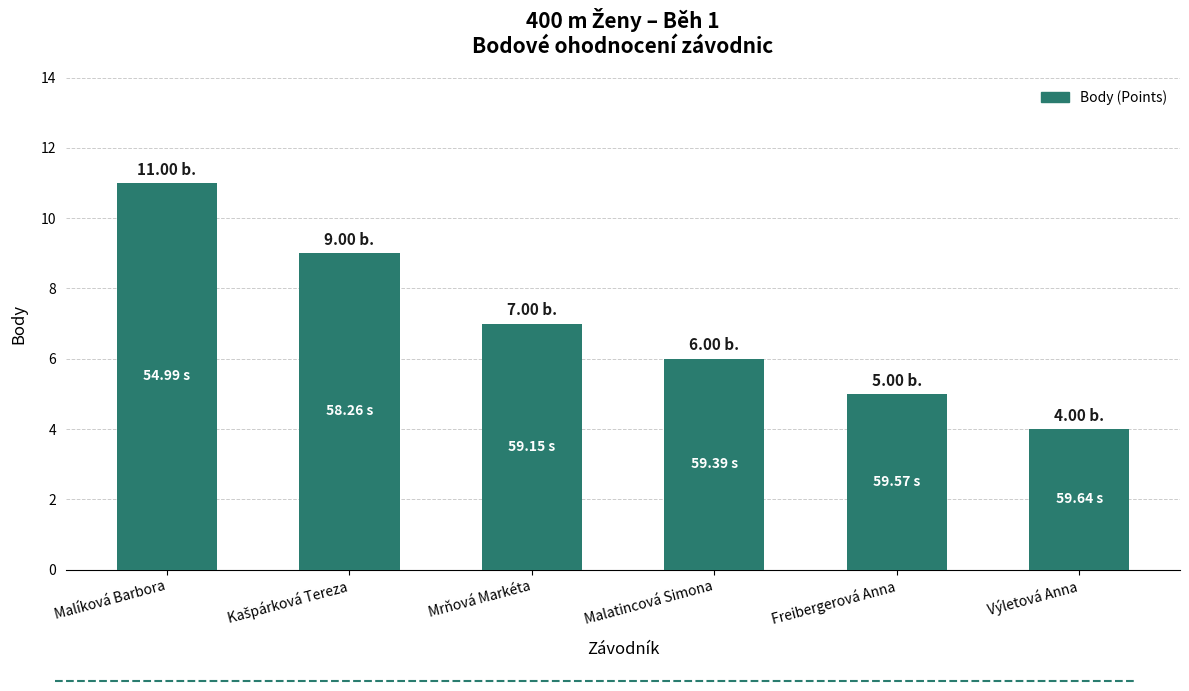

What is the label of the 6th bar from the right?

Malíková Barbora